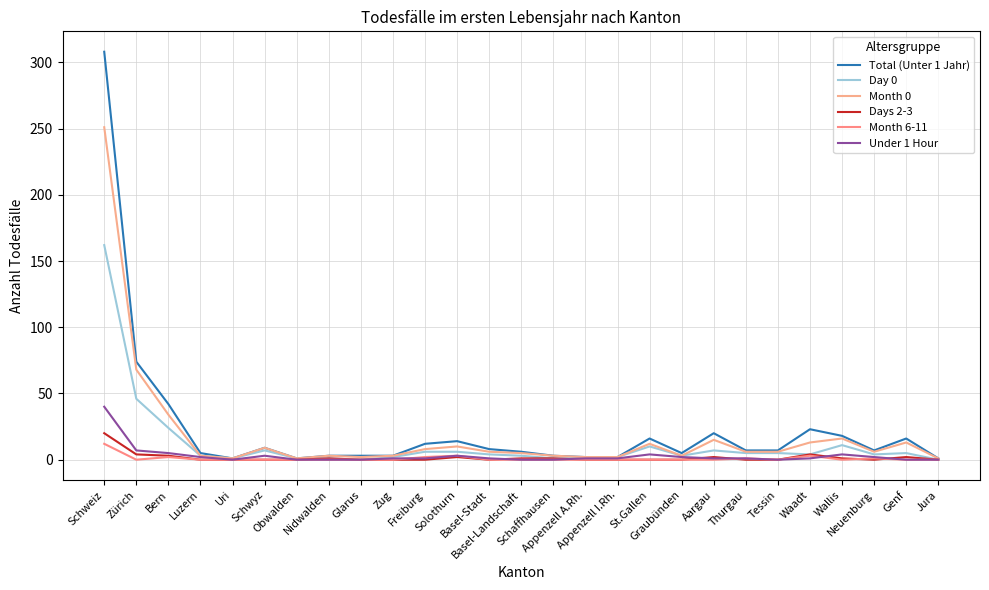

What is the total value across all series at St.Gallen?

42